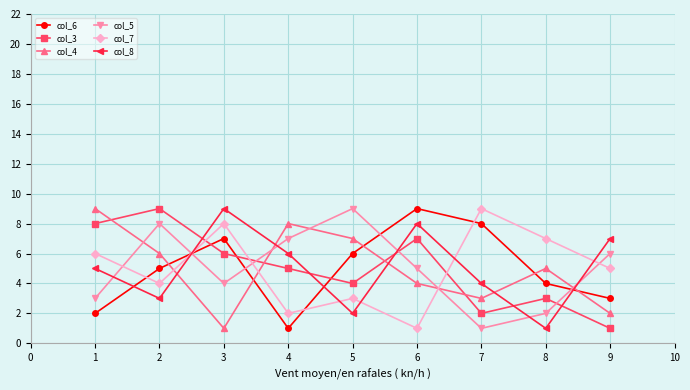

Is the value of col_7 at 4 greater than the value of col_6 at 6?

No